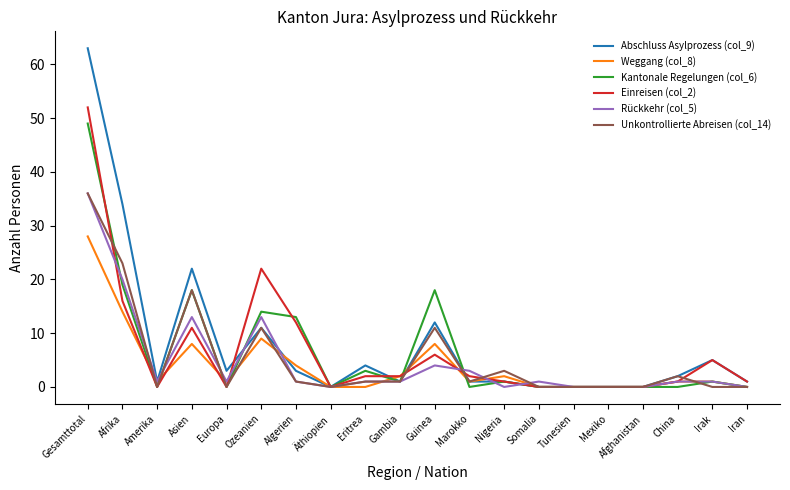

How many lines are shown in the chart?

6